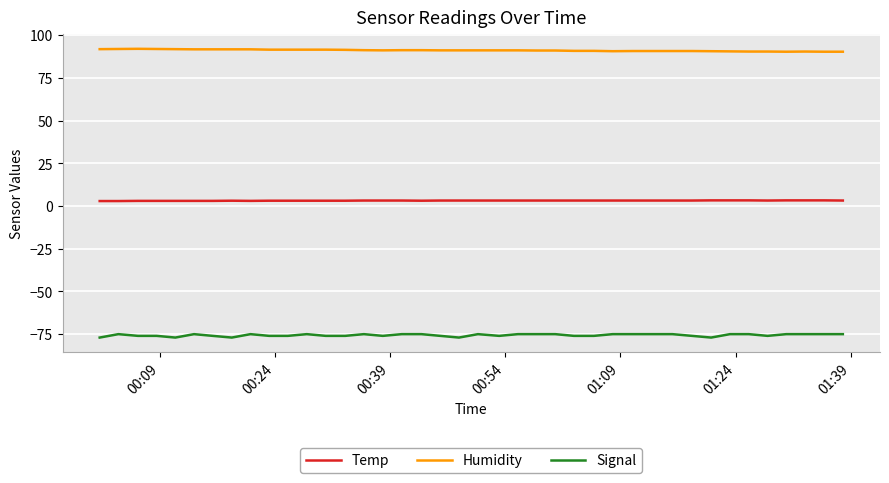

Count the number of data series in this chart.

3